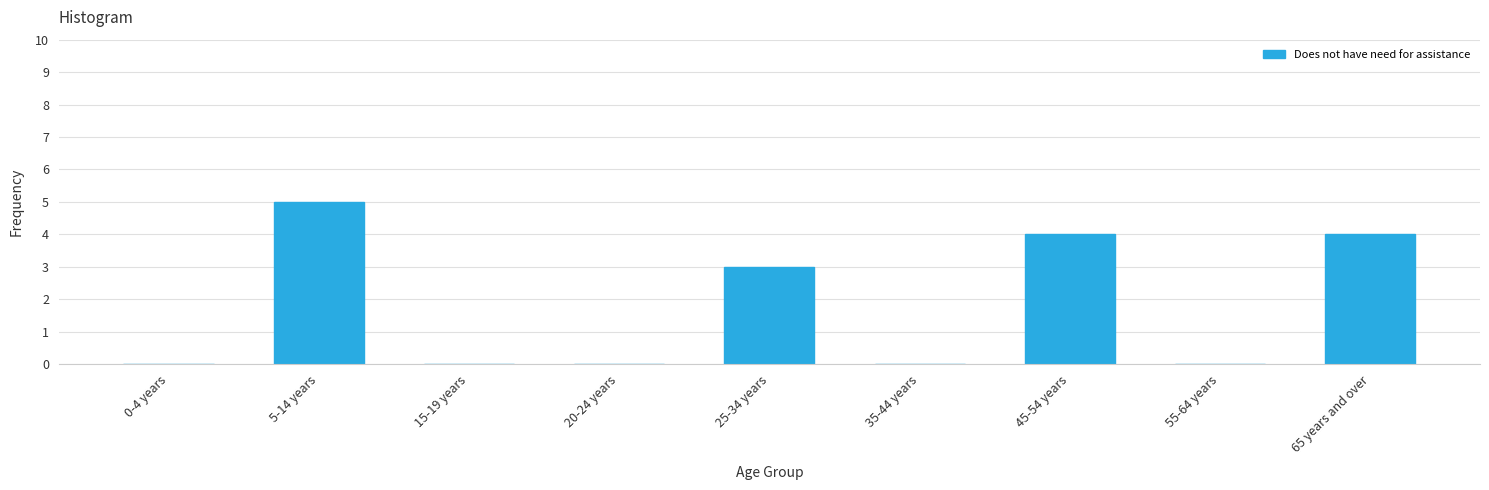

Reading left to right, extract all data points from this chart.

0-4 years=0	5-14 years=5	15-19 years=0	20-24 years=0	25-34 years=3	35-44 years=0	45-54 years=4	55-64 years=0	65 years and over=4